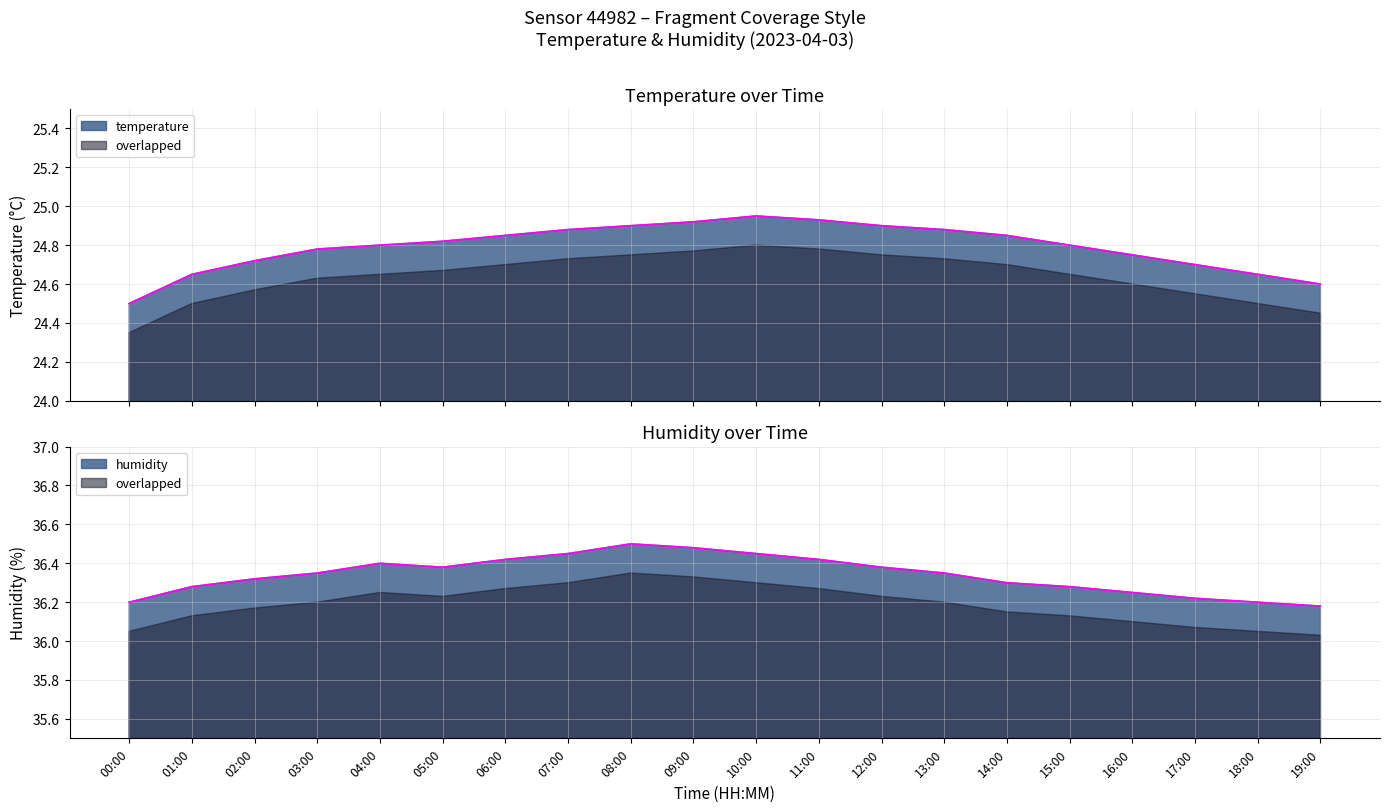

True or false: temperature has more than 2 points higher than both neighbors.

False